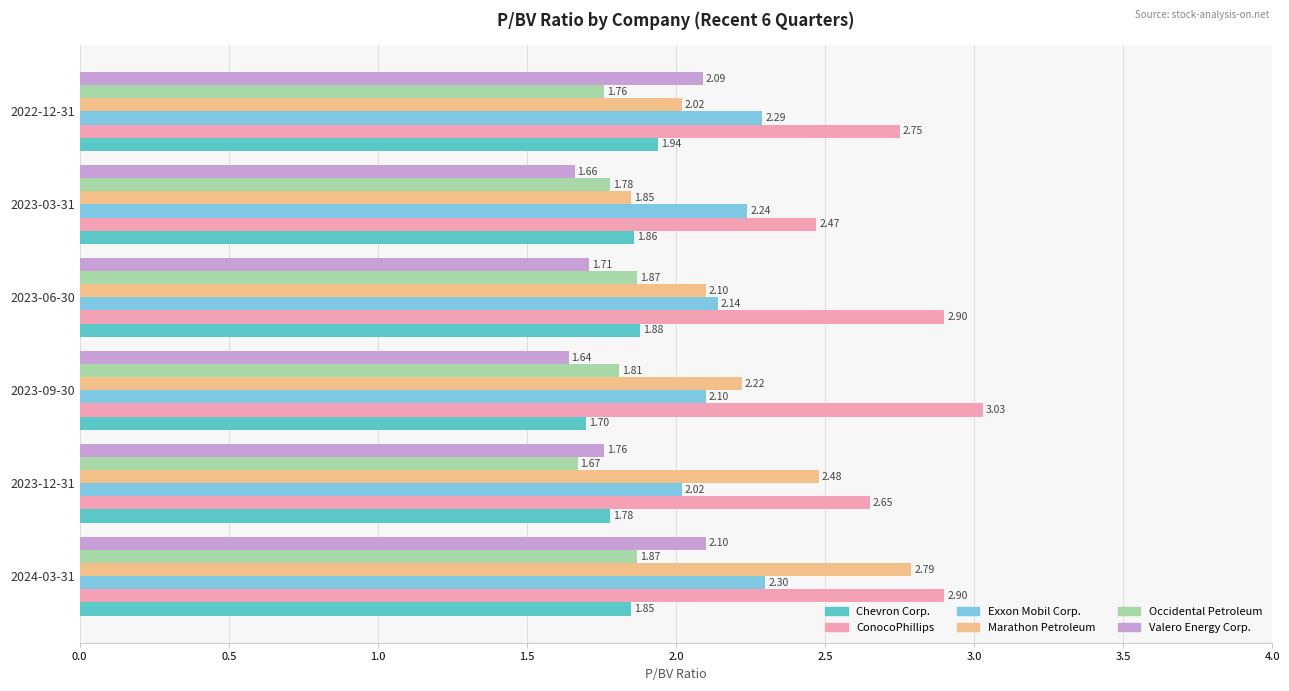

Rank the categories by Chevron Corp. value from lowest to highest.

2023-09-30, 2023-12-31, 2024-03-31, 2023-03-31, 2023-06-30, 2022-12-31